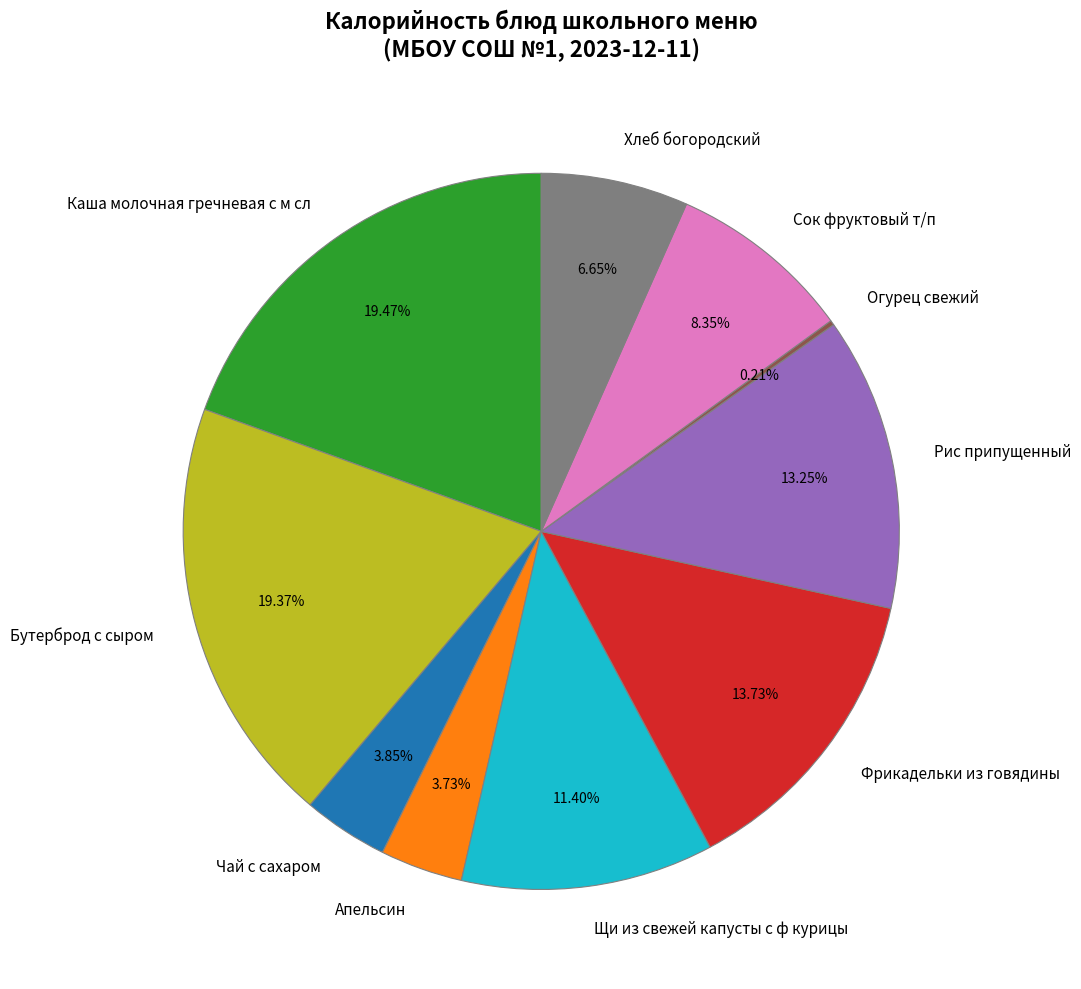

Is Каша молочная гречневая с м сл the majority of the pie?

No